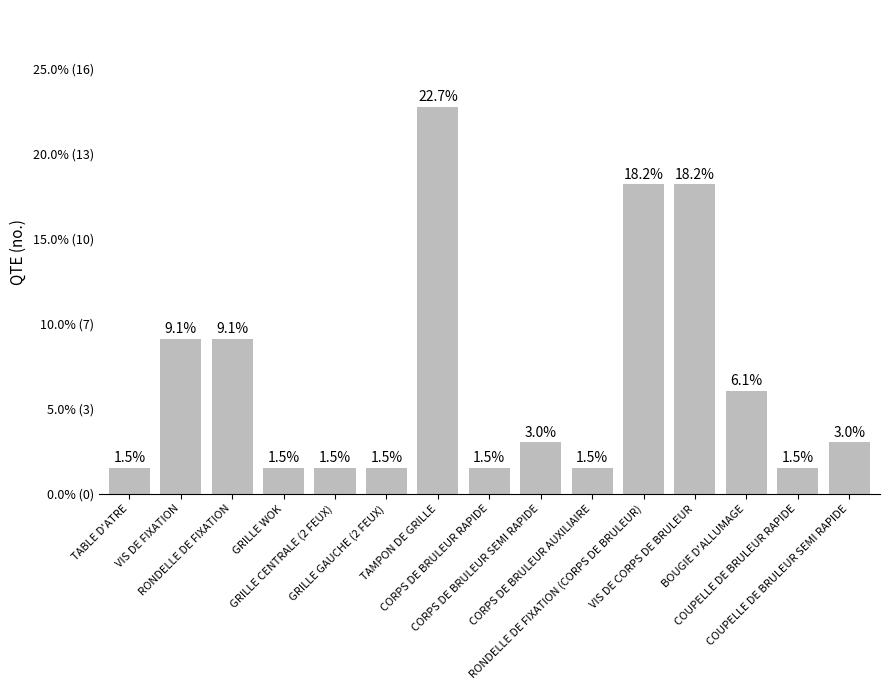

What is the difference between the maximum and minimum values?

14